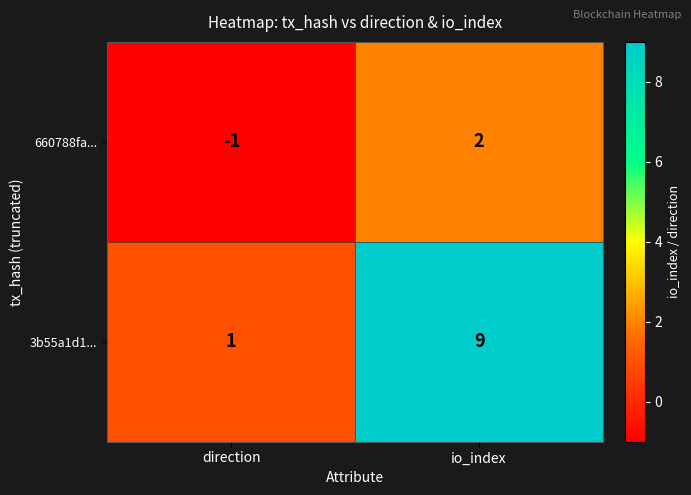

Where is 660788fa... nearest to the value 0?

direction